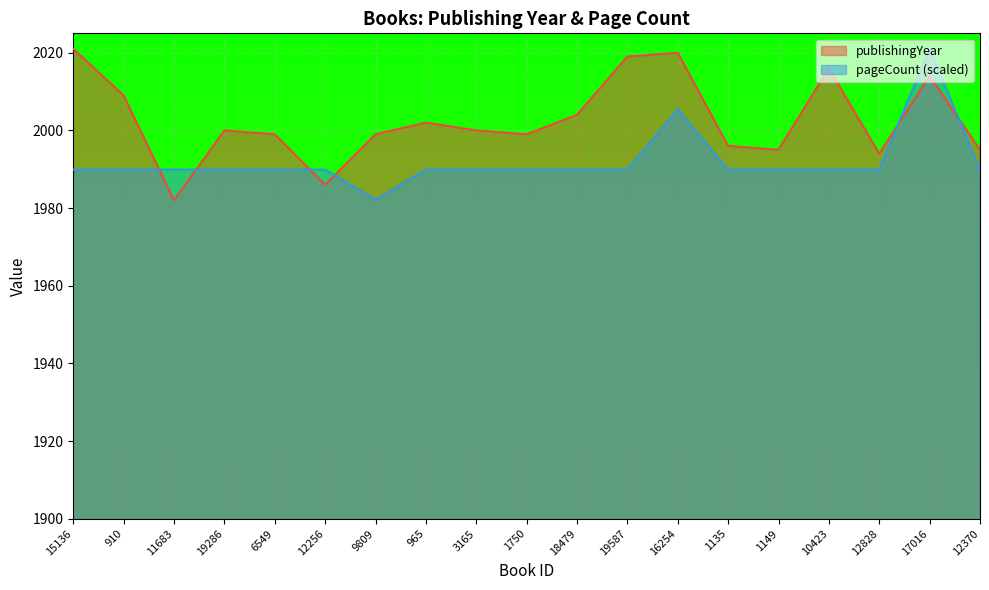

What is the sum of the pageCount values at 15136 and 965?

3979.8